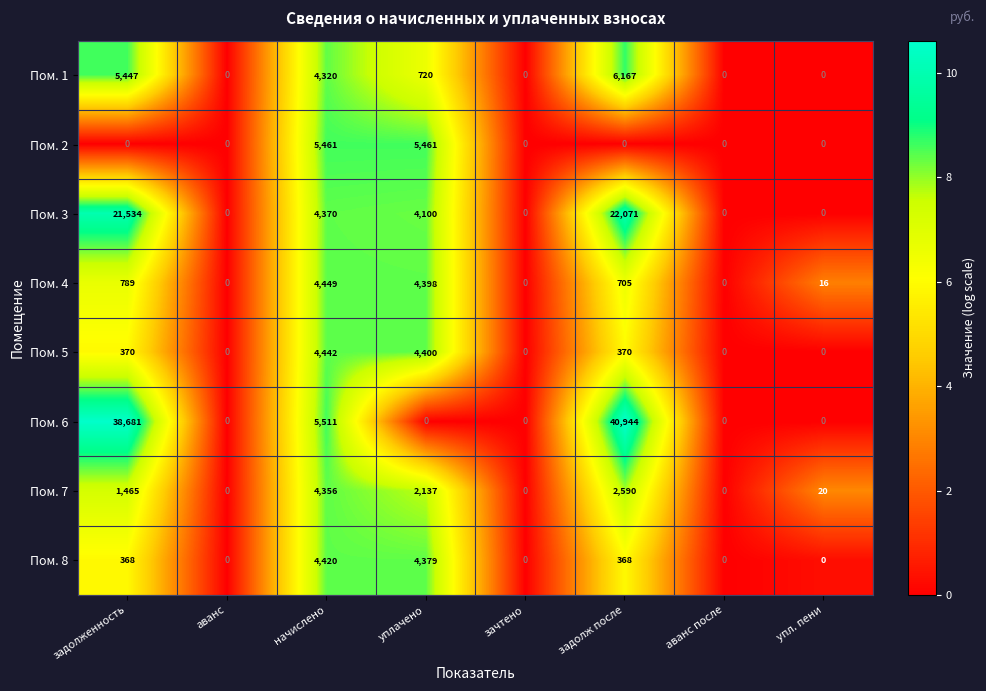

How many series are shown in this chart?

8